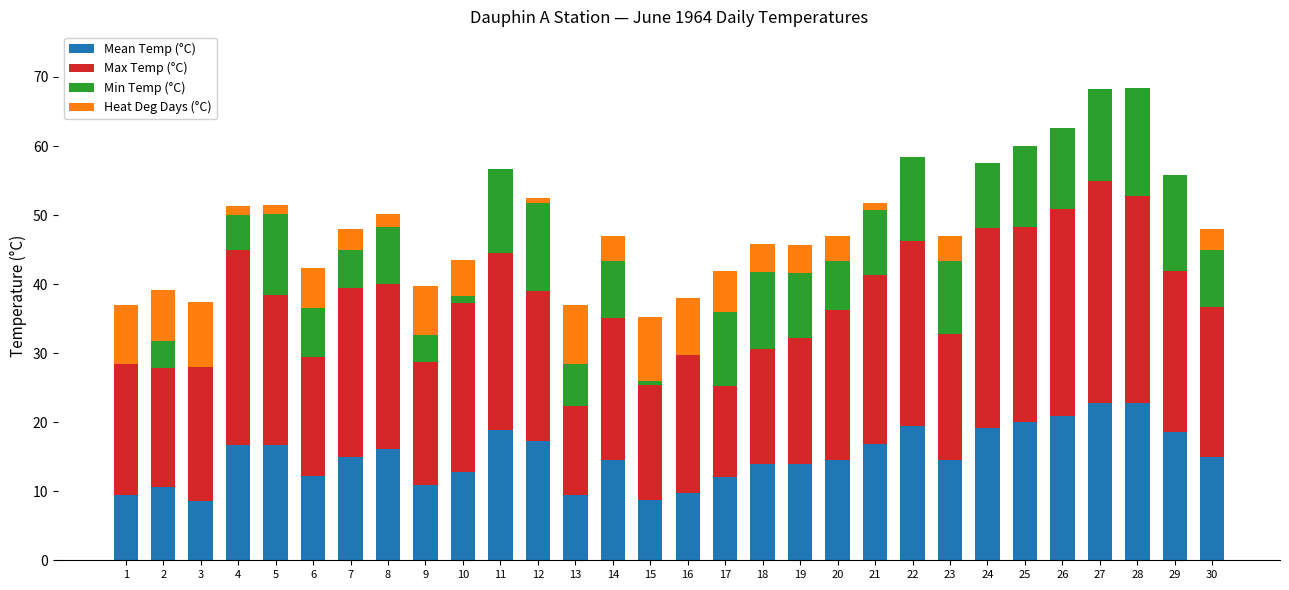

What are all the series names shown in the legend?

Mean Temp (°C), Max Temp (°C), Min Temp (°C), Heat Deg Days (°C)